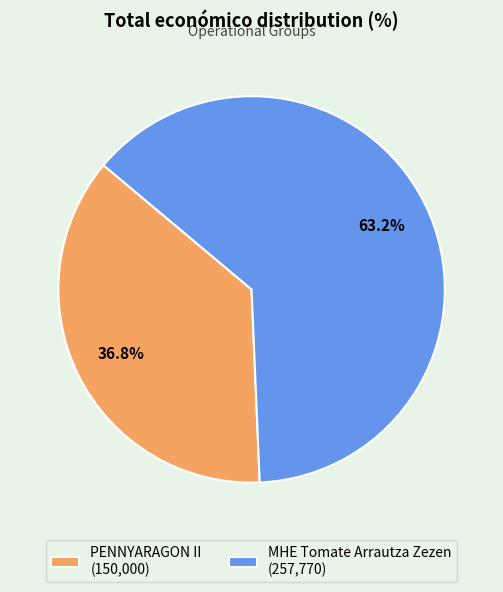

To the nearest percent, what is the combined percentage of PENNYARAGON II and MHE Tomate Arrautza Zezen?

100%